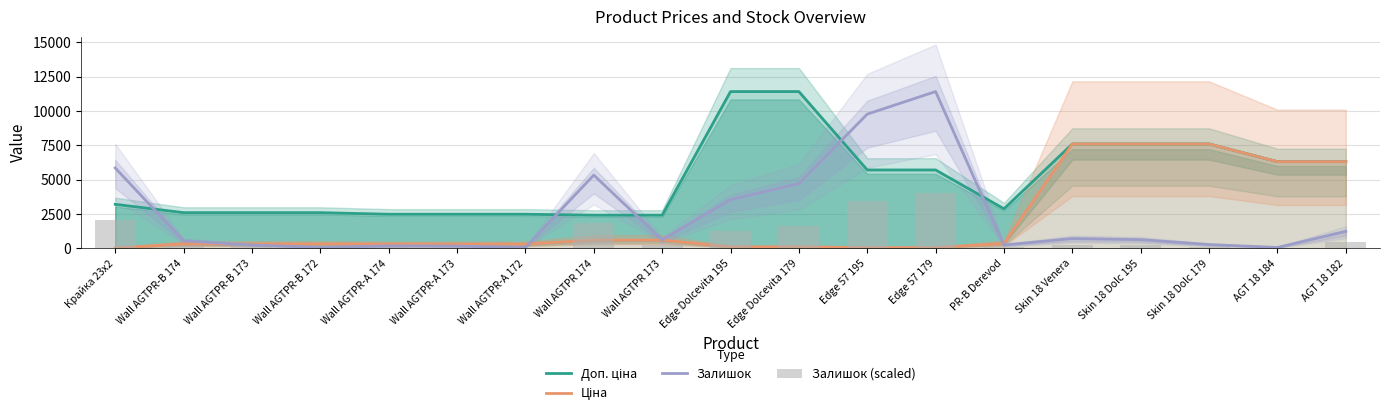

At which category is the sum across all series the highest?

Edge 57 179